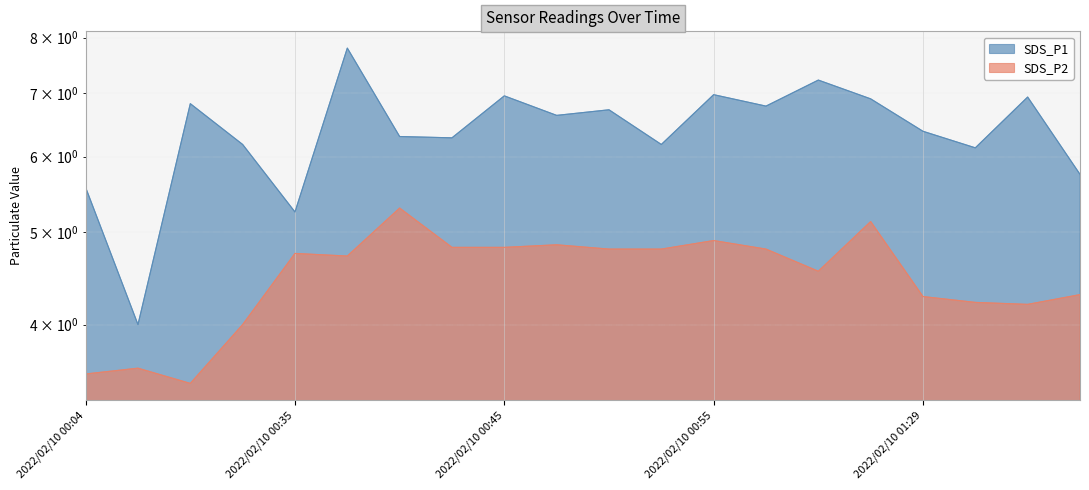

What is the difference between the highest and lowest values at 2022/02/10 01:30?

1.9